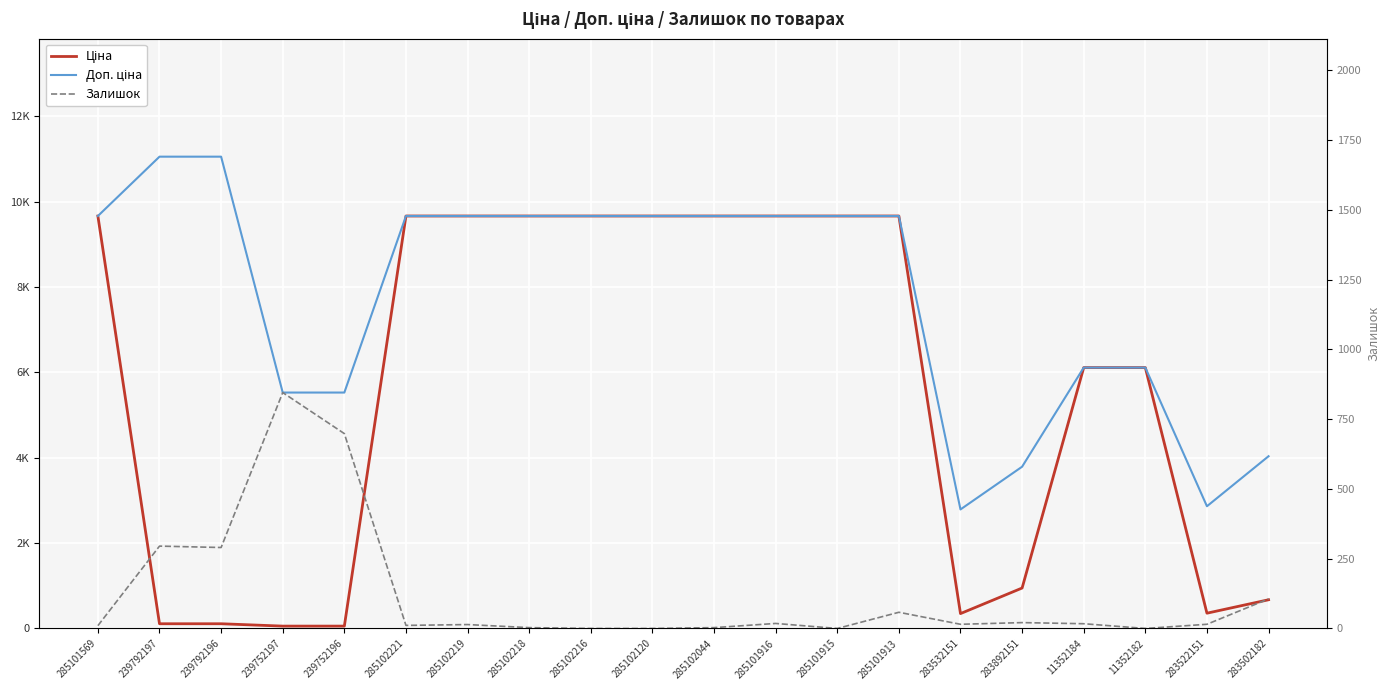

True or false: Доп. ціна and Ціна intersect in this chart.

False